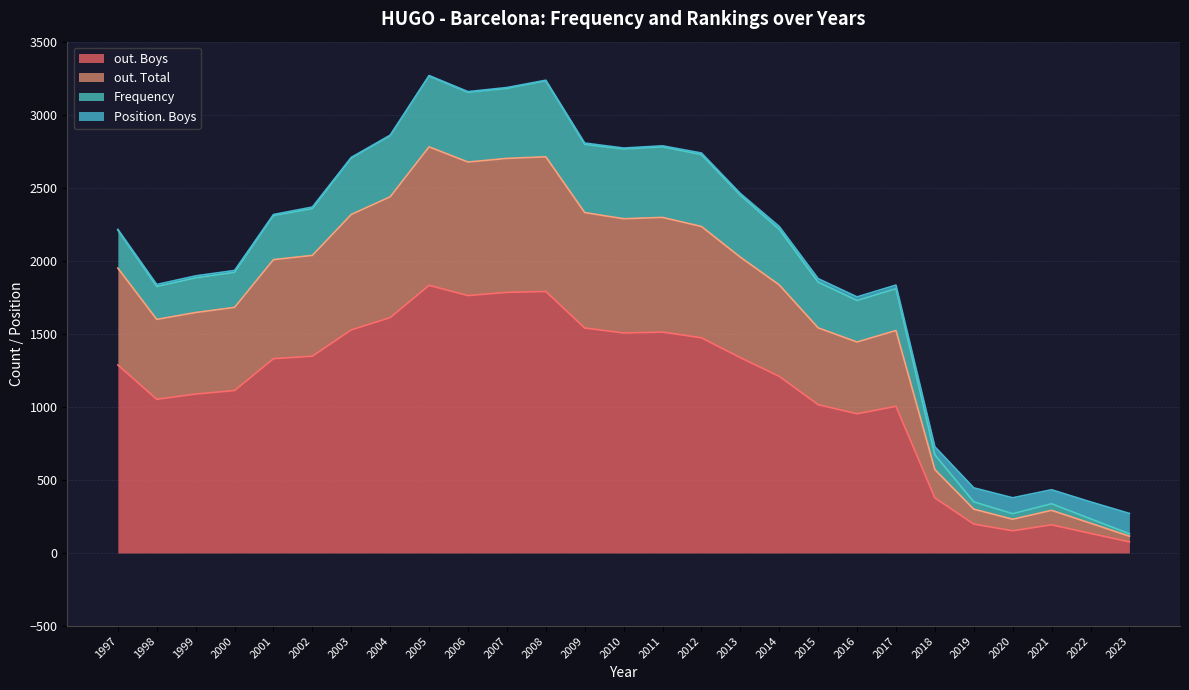

Which category has the lowest value in the out. Total series?

2023